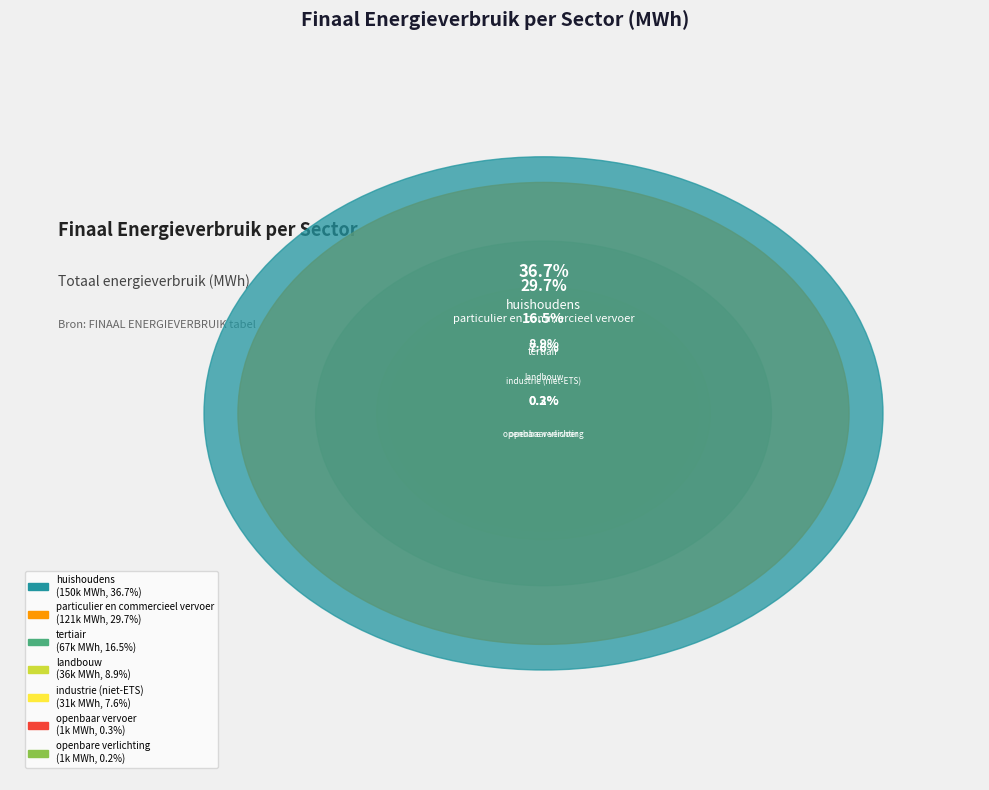

Count the number of slices in the pie.

7